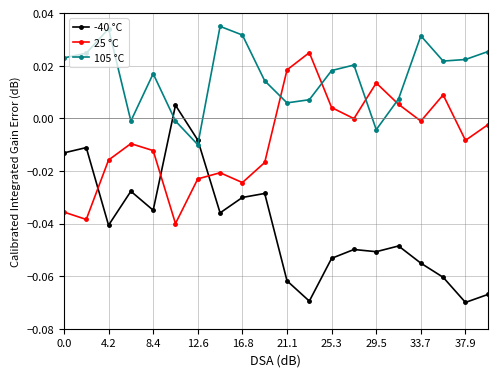

How many data points in 105 °C are above 0?

16